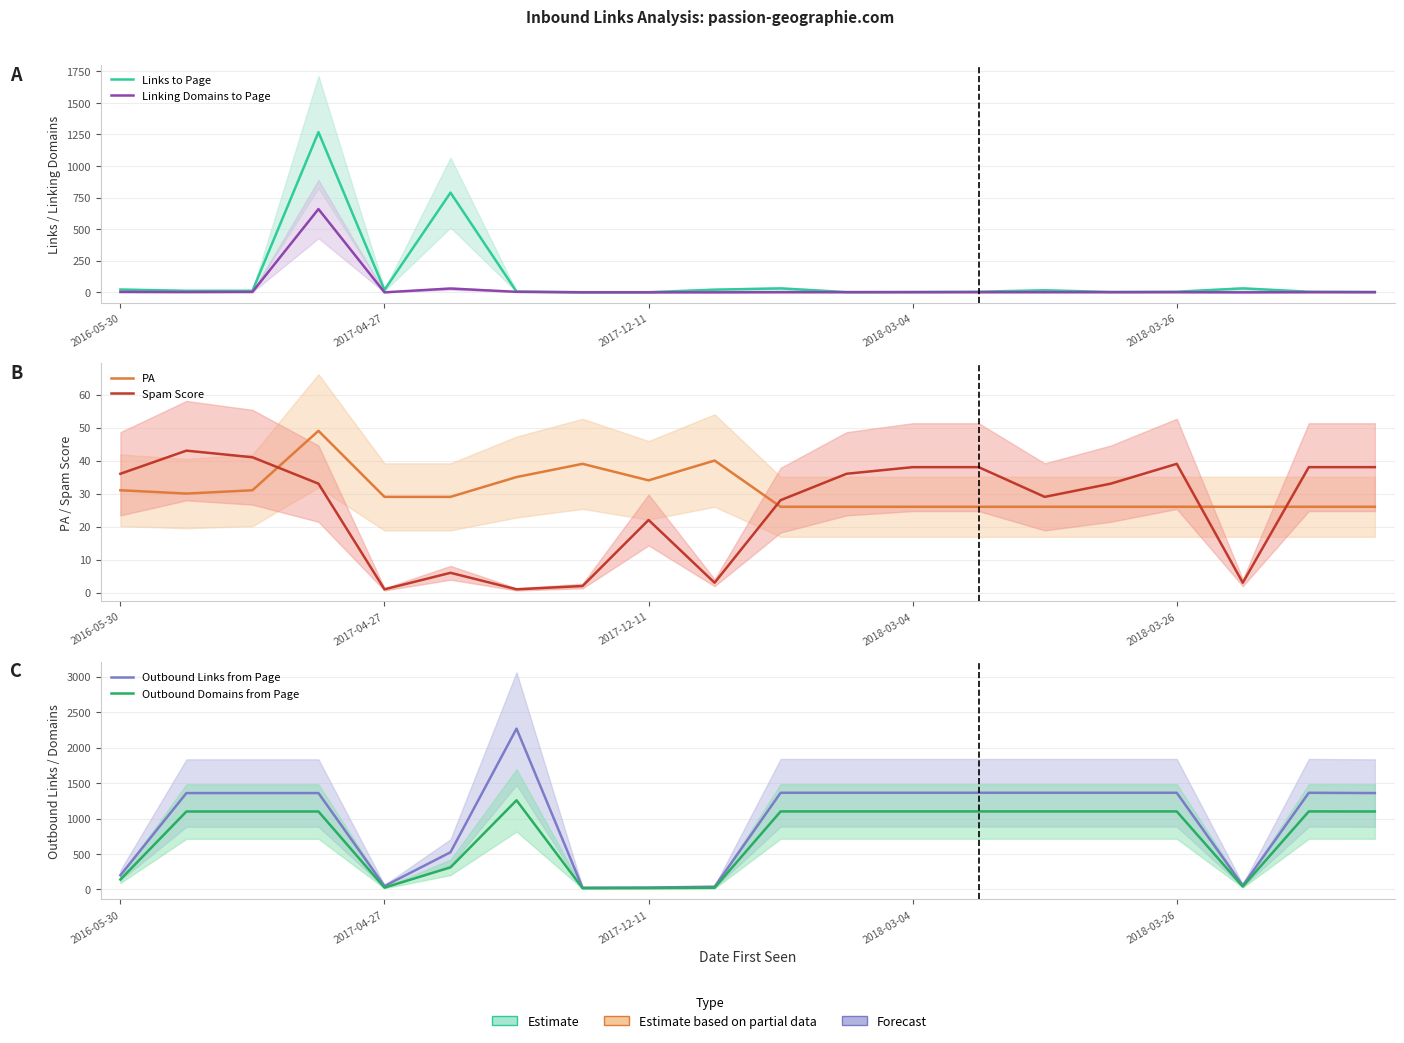

How many values in the Spam Score series exceed 33?

9